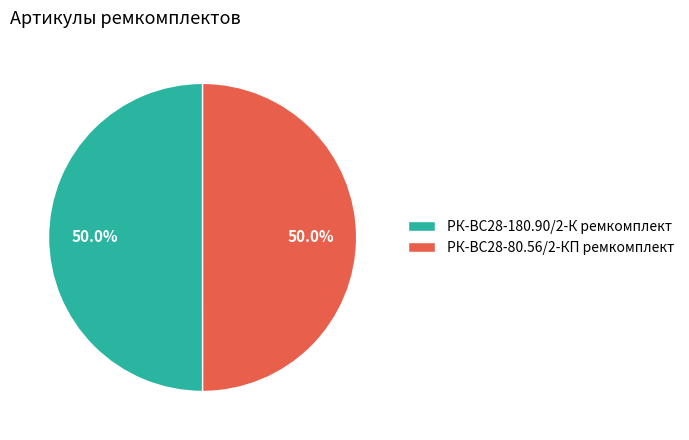

What percentage is the РК-ВС28-80.56/2-КП ремкомплект slice, to the nearest percent?

50%